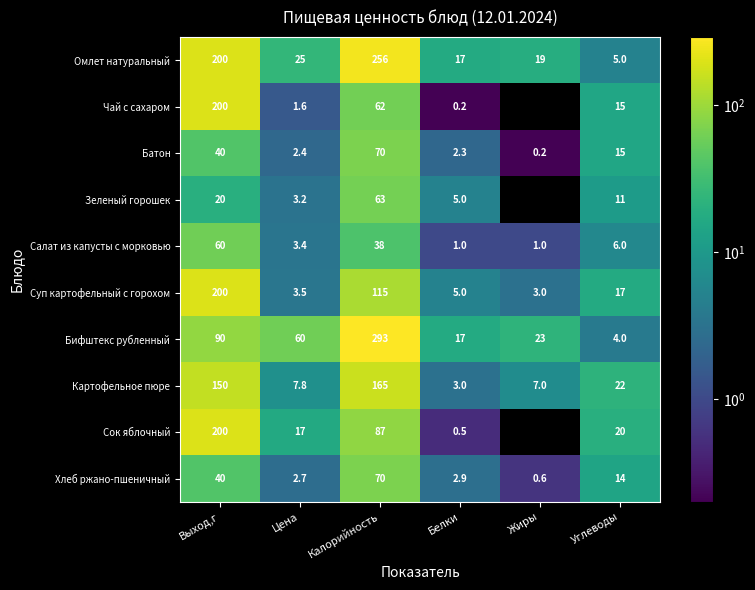

How many distinct data groups are displayed?

10